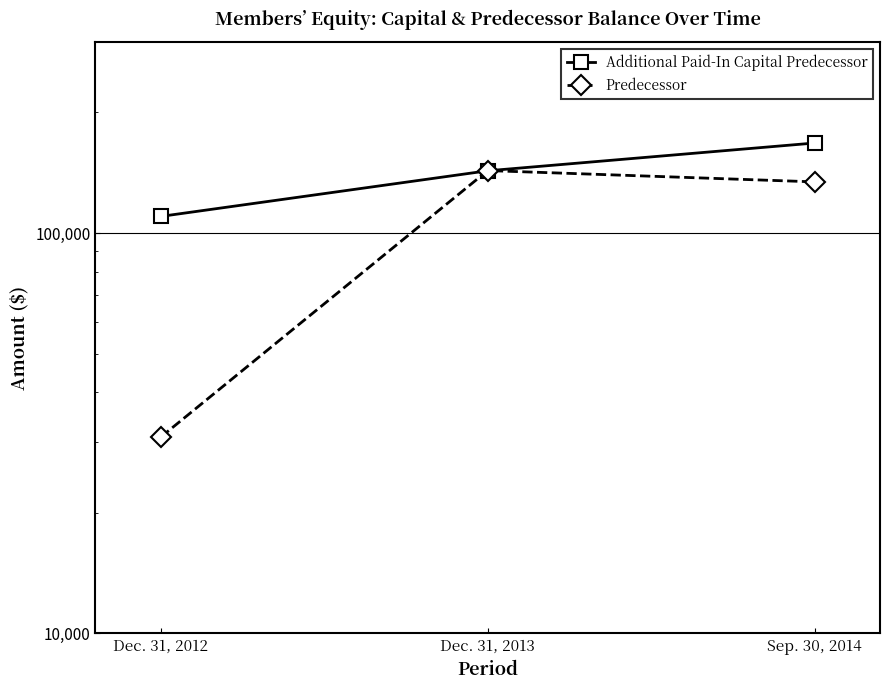

What is the difference between the maximum and second lowest values in the Predecessor series?

9015